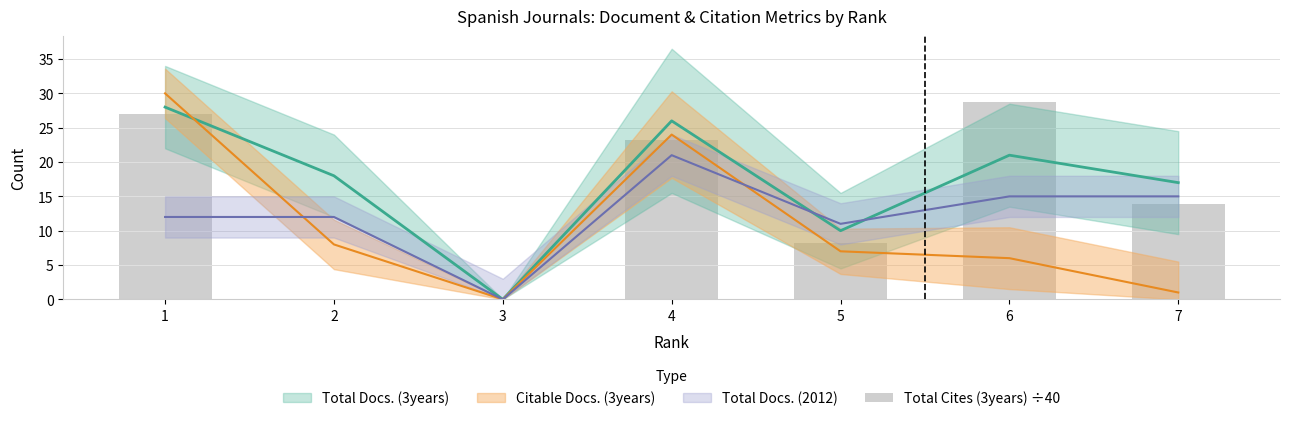

At which category does the chart reach its minimum across all series?

2